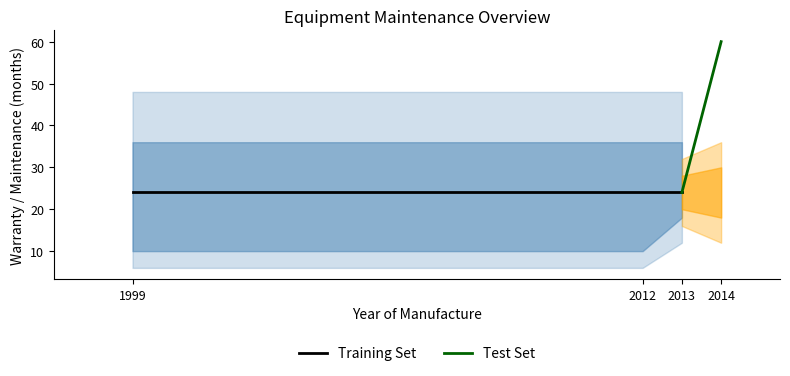

Count the Záruka [v měsících] values in the range 24 to 60.

4